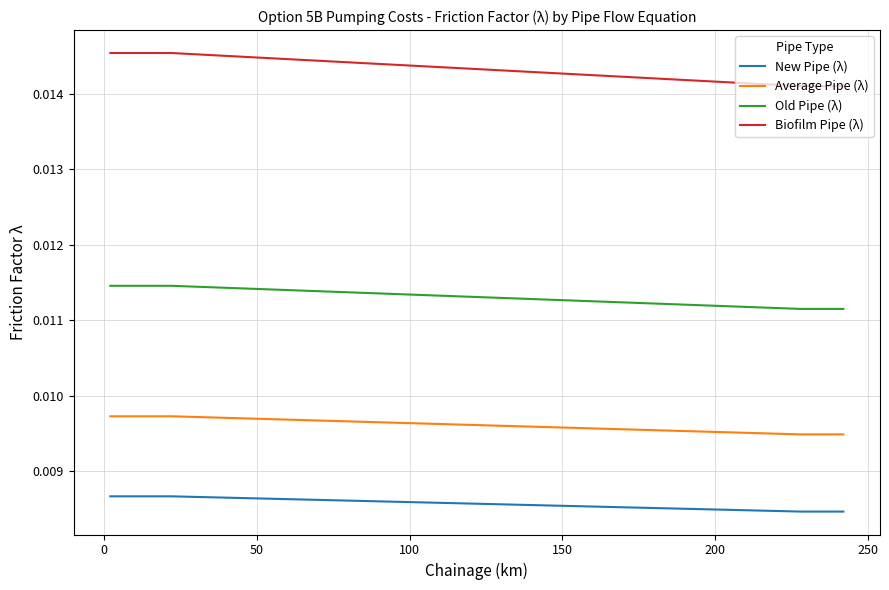

Rank the series by their average value, from lowest to highest.

New Pipe (λ), Average Pipe (λ), Old Pipe (λ), Biofilm Pipe (λ)